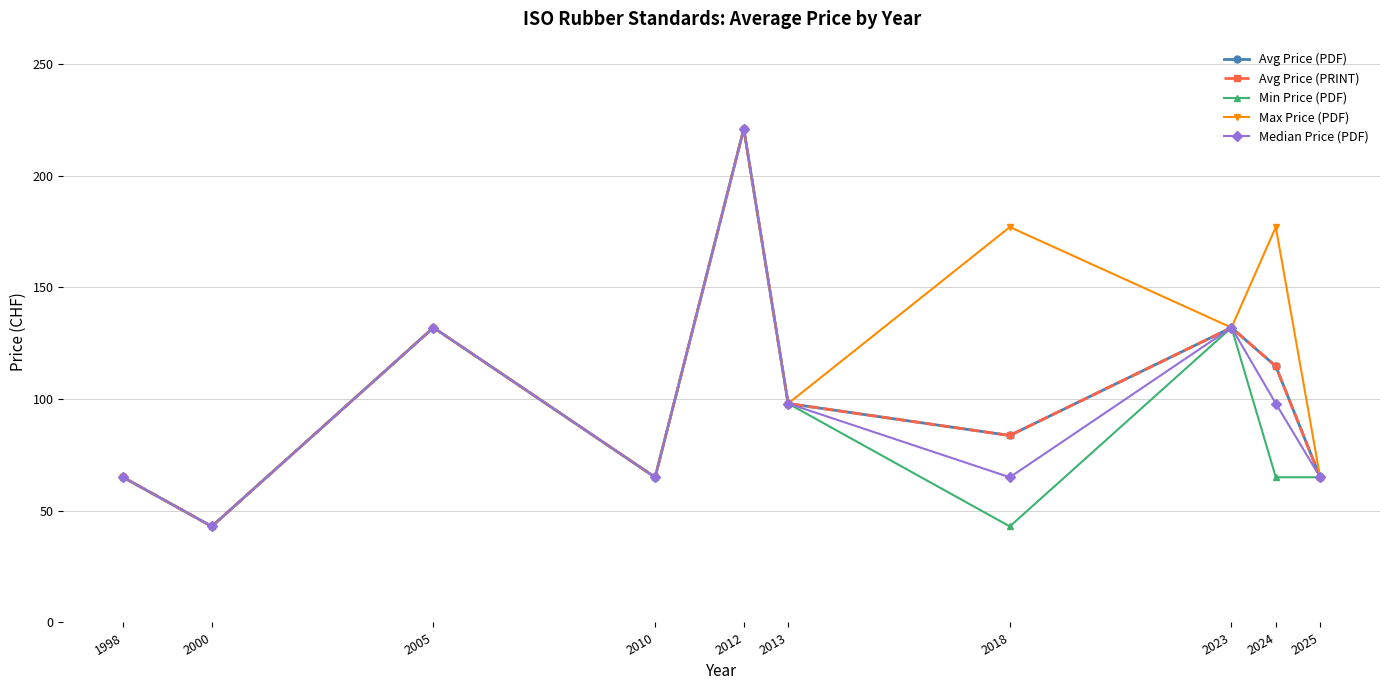

What is the value of the Max Price (PDF) point at the 8th from the left?

132.0